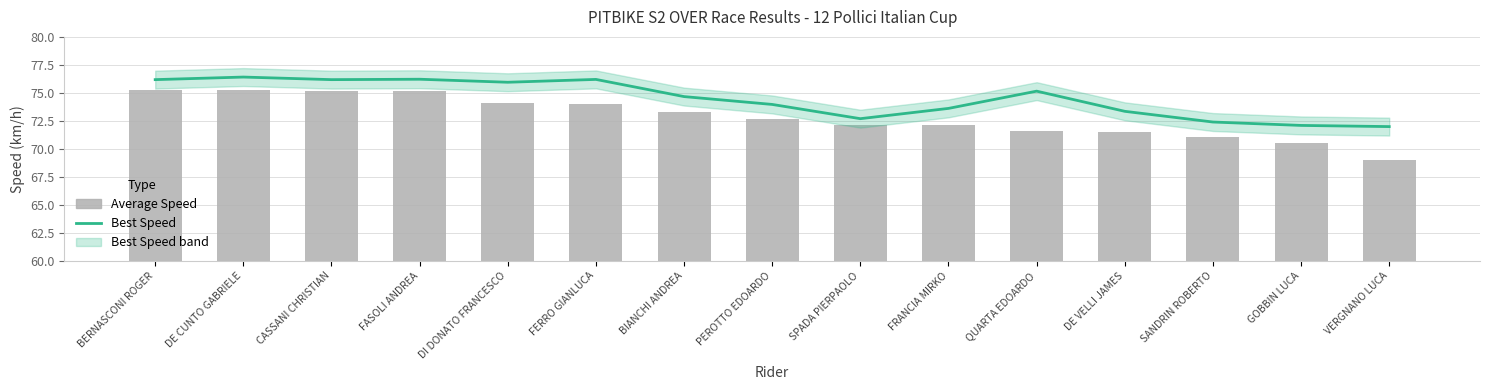

At which label does Best Speed first exceed 74?

BERNASCONI ROGER